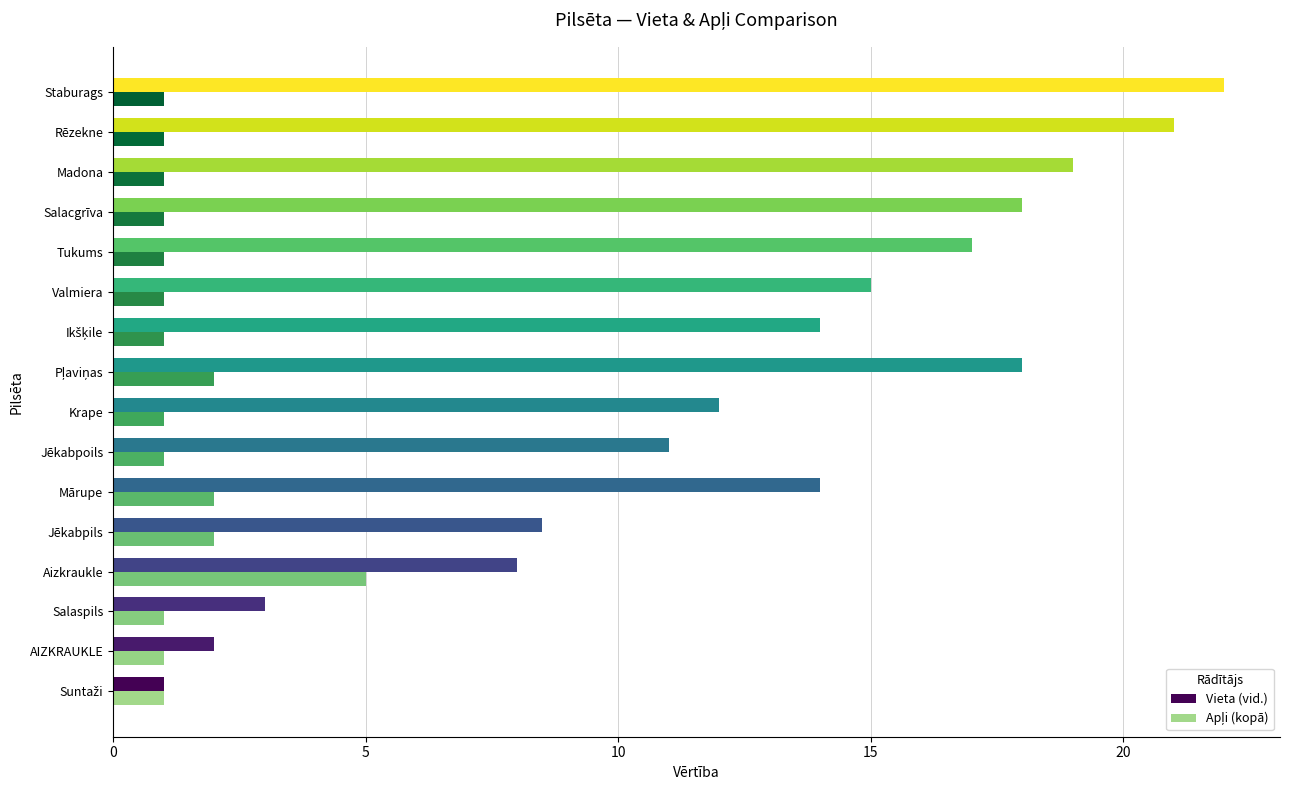

At how many categories does at least one series exceed 4?

13